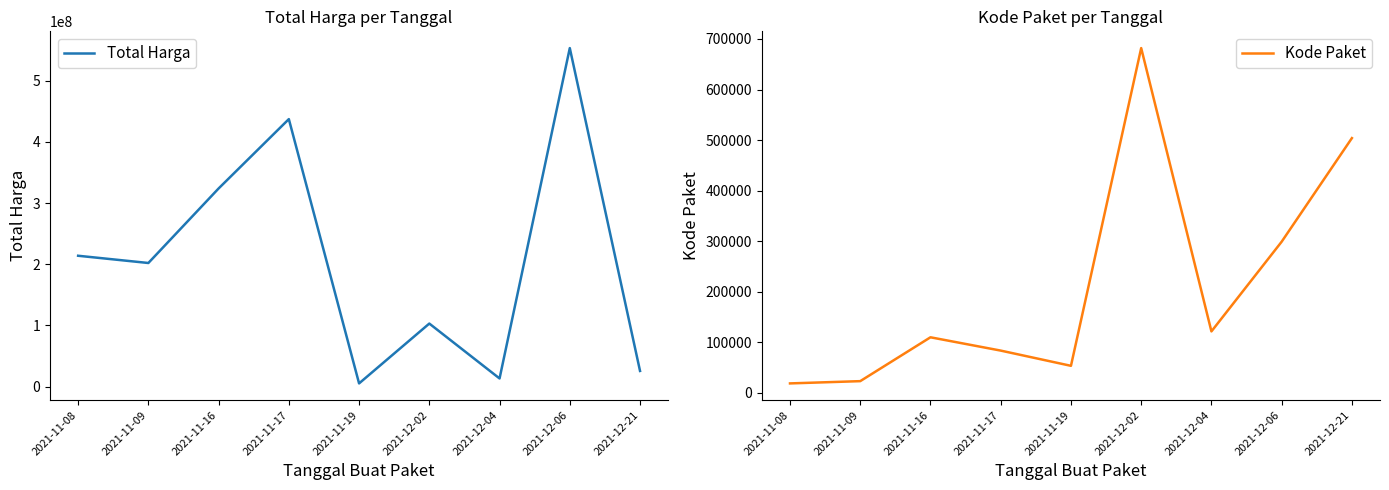

Which series has the largest total across all categories?

Total Harga